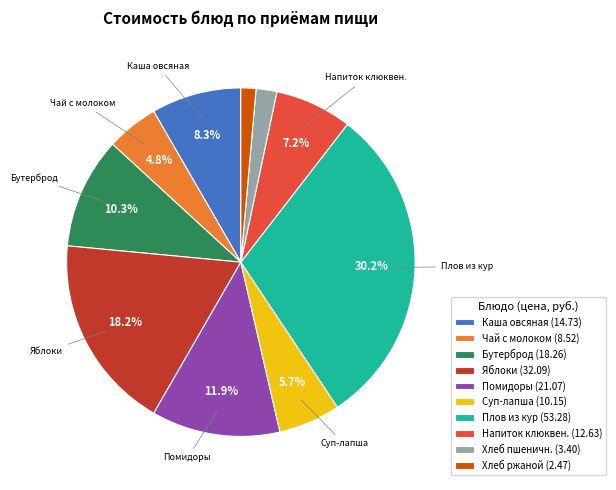

Rank the categories by value from lowest to highest.

Хлеб ржаной (2.47), Хлеб пшеничн. (3.40), Чай с молоком (8.52), Суп-лапша (10.15), Напиток клюквен. (12.63), Каша овсяная (14.73), Бутерброд (18.26), Помидоры (21.07), Яблоки (32.09), Плов из кур (53.28)